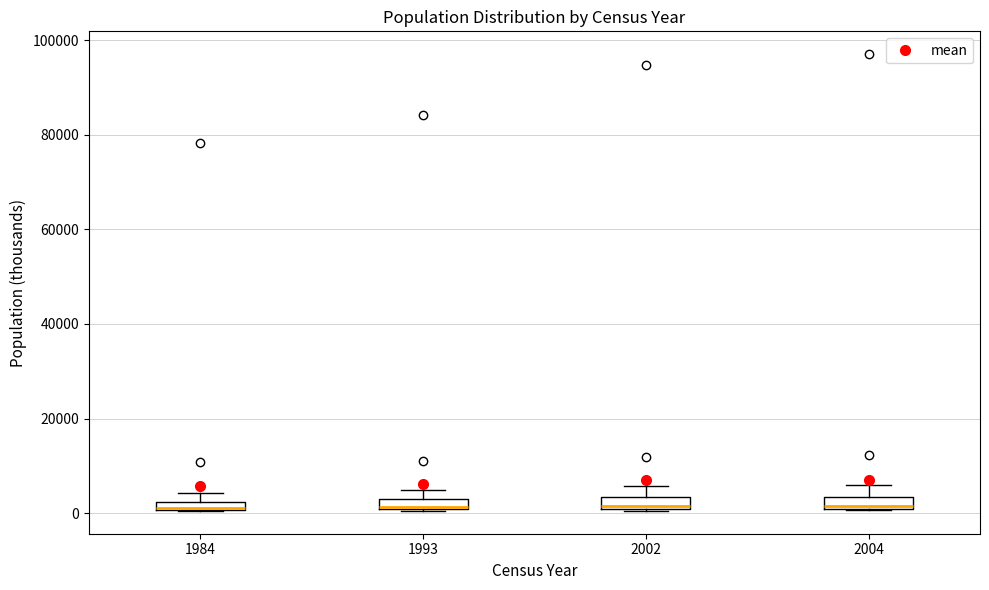

Where is the lower edge of the box at x = 2002 on the y-axis? The values are not printed on the chart, so give them approximately, as read against the axis.

0